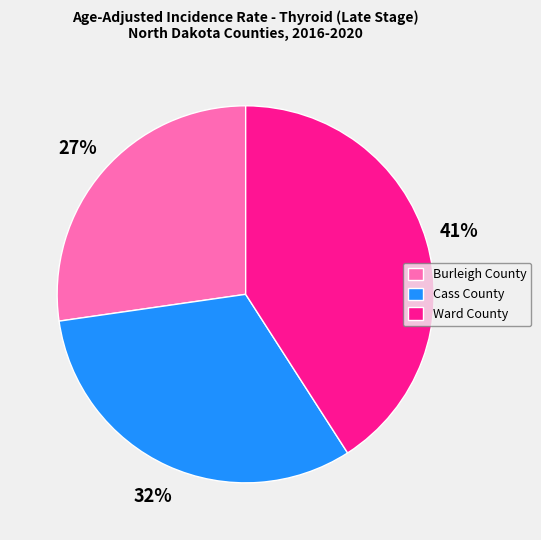

Is Ward County the majority of the pie?

No